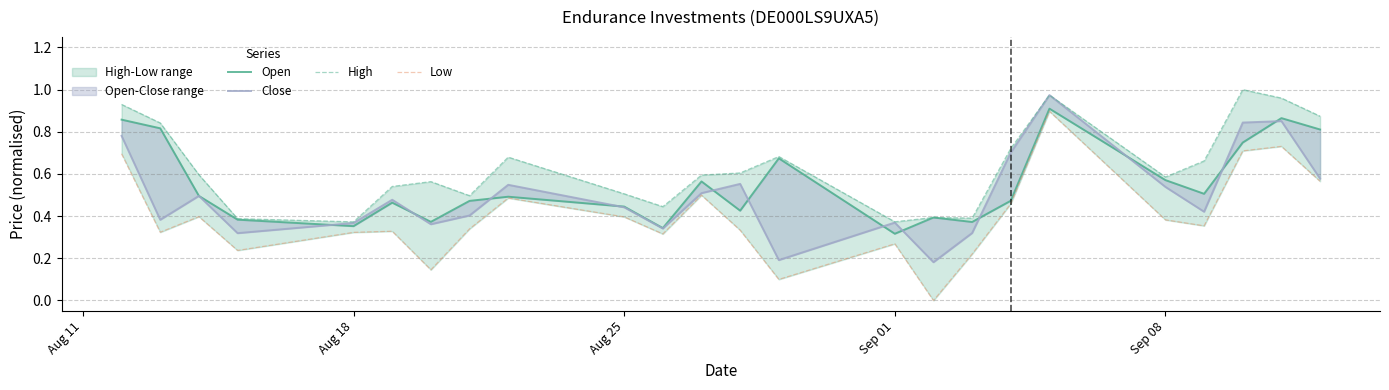

What is the average value of the Close series?

0.5